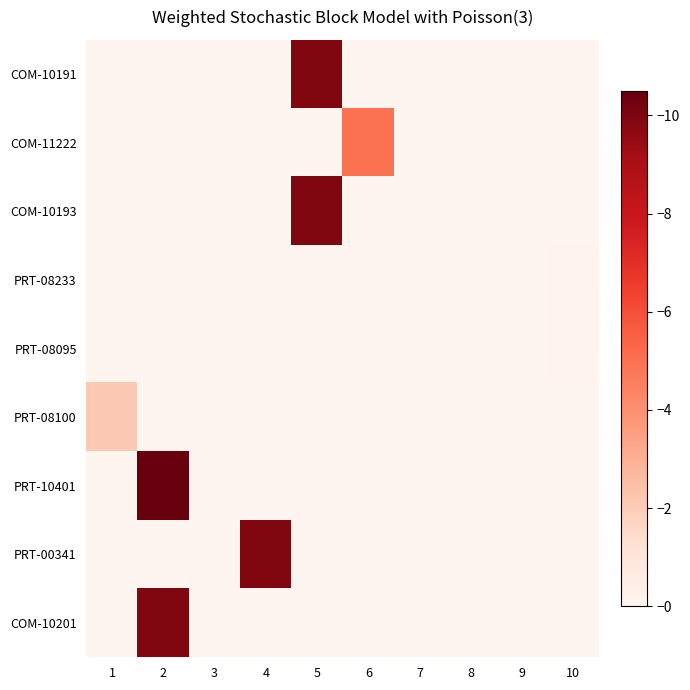

List the series in order of their peak value, highest first.

PRT-10401, COM-10191, COM-10193, PRT-00341, COM-10201, COM-11222, PRT-08100, PRT-08233, PRT-08095